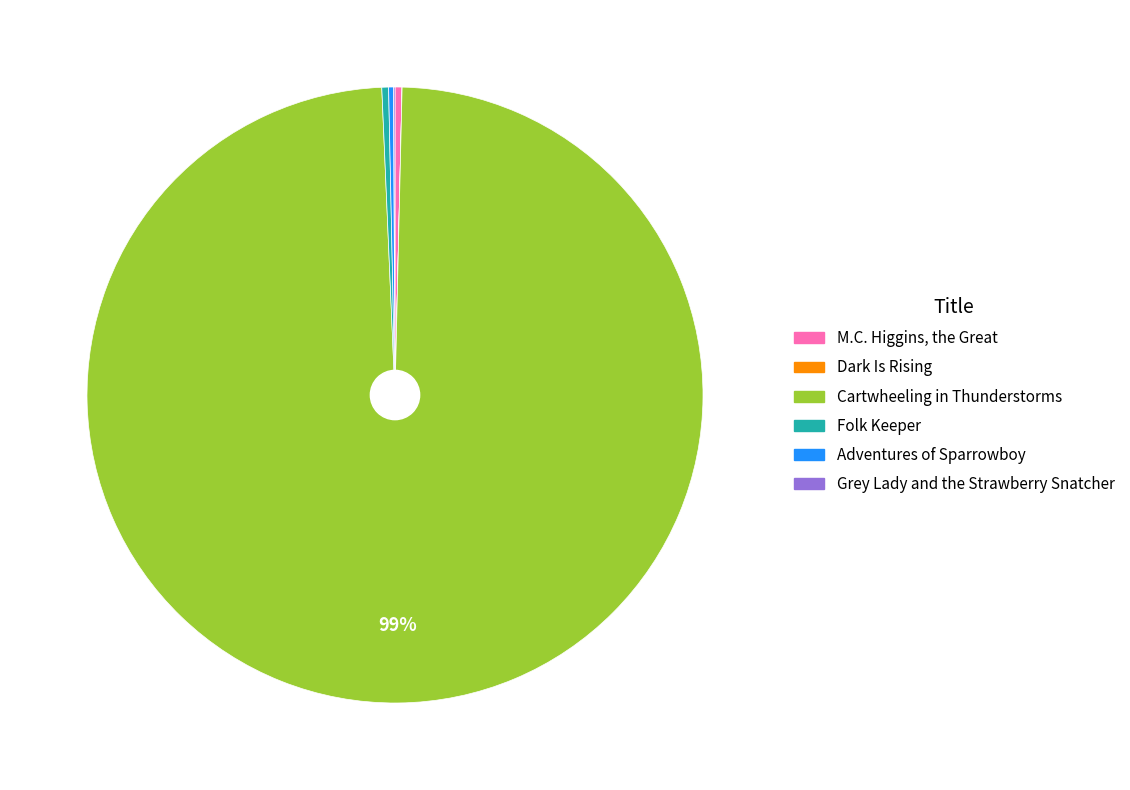

Which slice represents more than half of the pie?

Cartwheeling in Thunderstorms